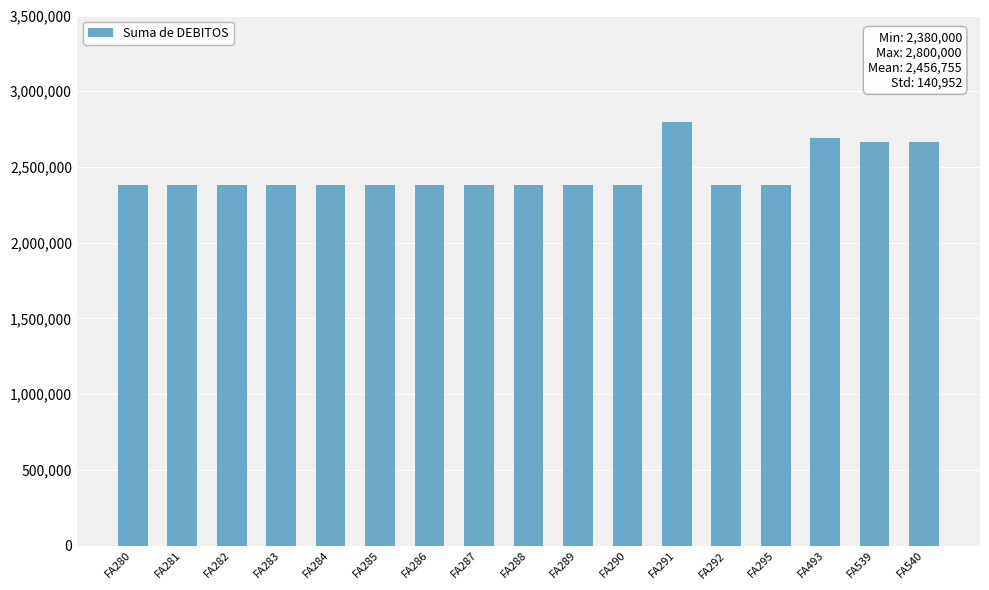

What is the smallest value displayed?

2380000